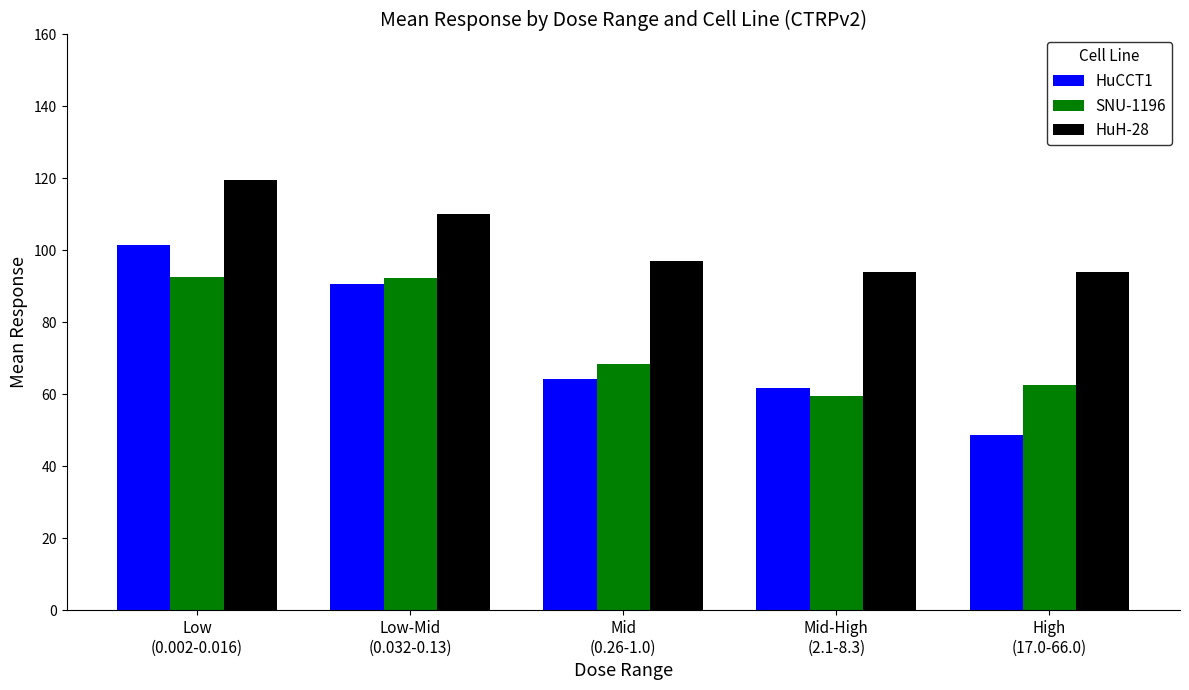

Which series has the largest range (max minus min)?

HuCCT1